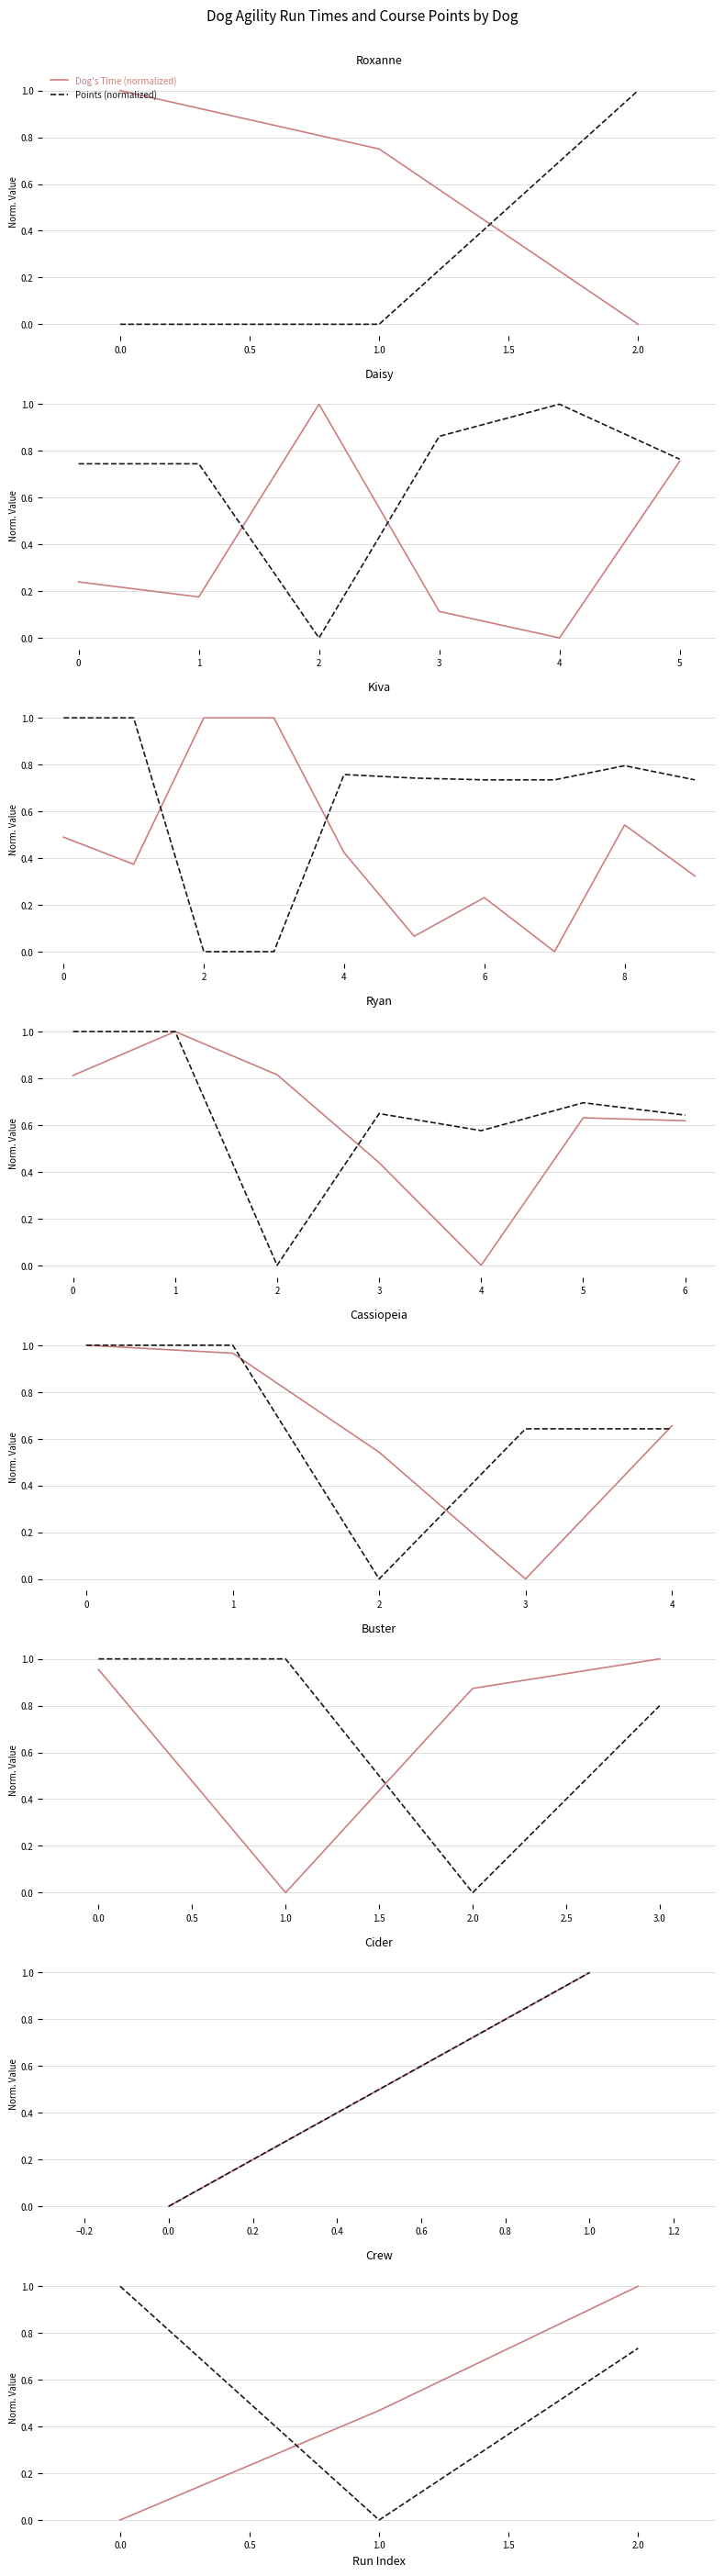

List the series in order of their peak value, lowest first.

Dog's Time (normalized), Points (normalized)